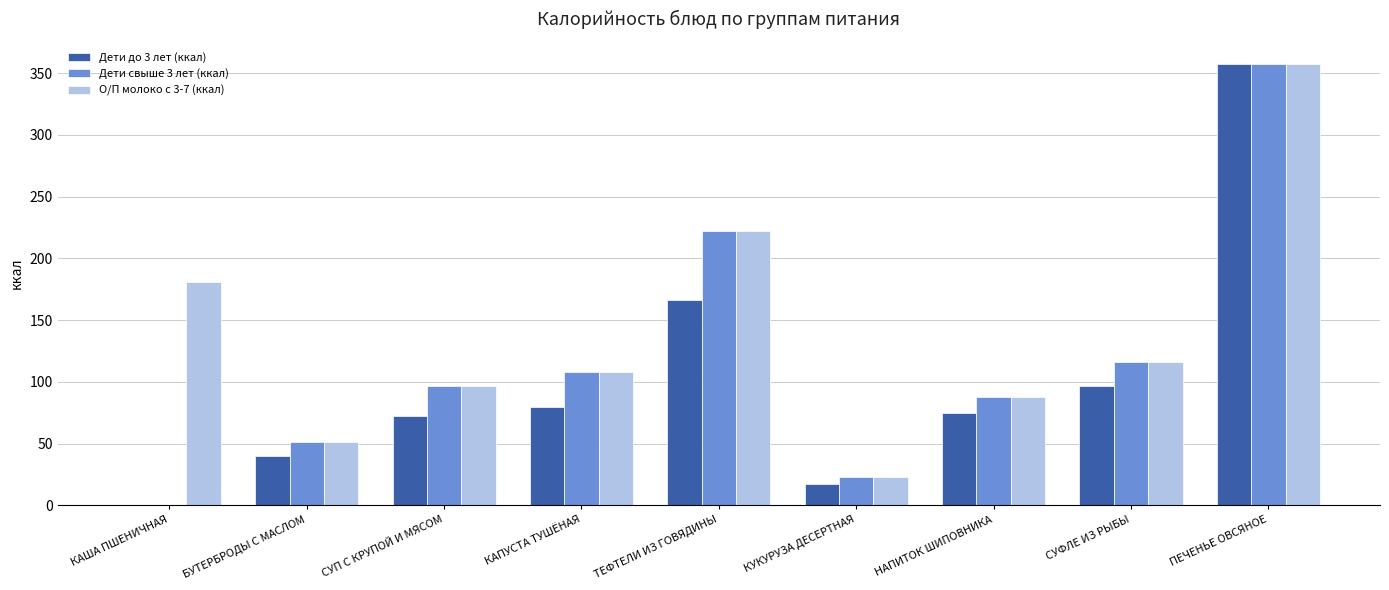

True or false: Дети до 3 лет (ккал) has a value of 74.6 at НАПИТОК ШИПОВНИКА.

True